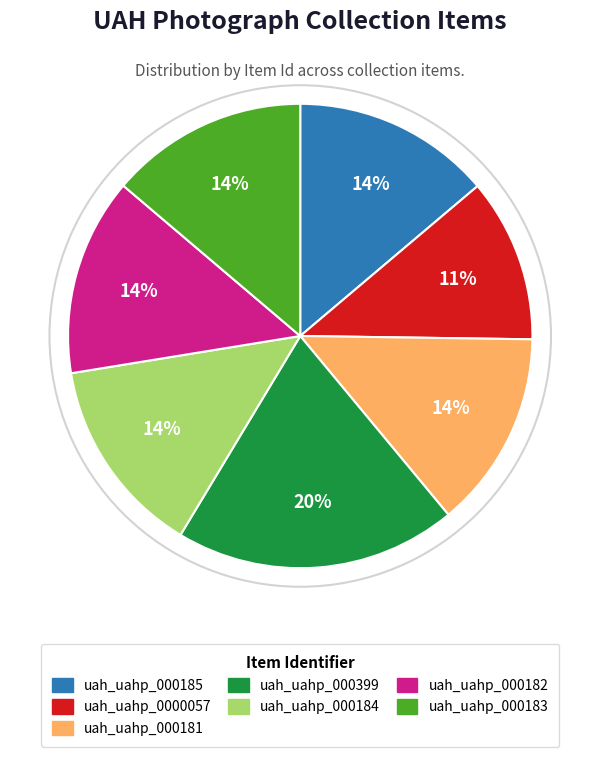

What percentage is the uah_uahp_000184 slice, to the nearest percent?

14%